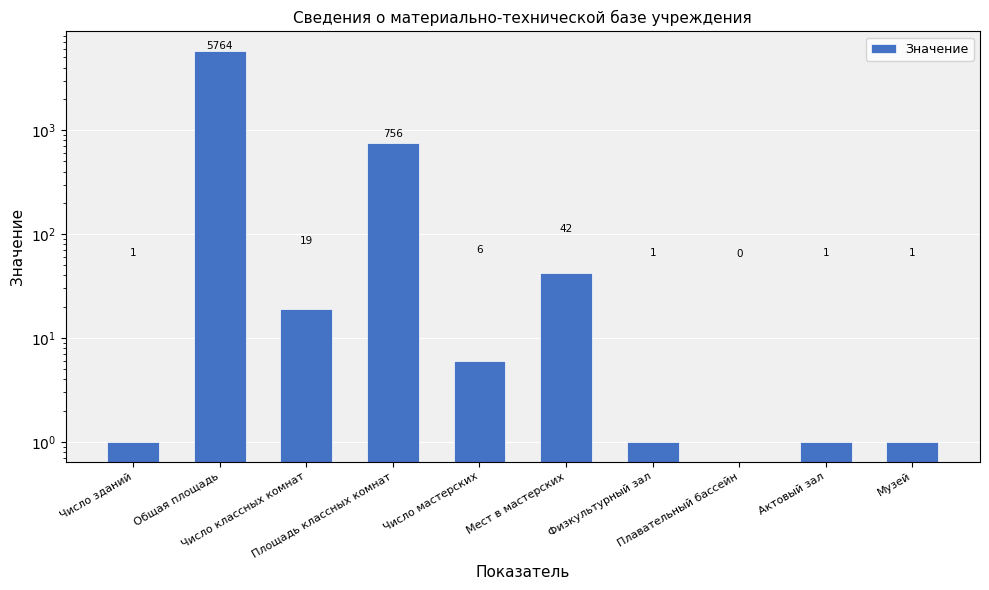

Reading left to right, transcribe all the data shown in this chart.

Число зданий=1	Общая площадь=5764	Число классных комнат=19	Площадь классных комнат=756	Число мастерских=6	Мест в мастерских=42	Физкультурный зал=1	Плавательный бассейн=0	Актовый зал=1	Музей=1